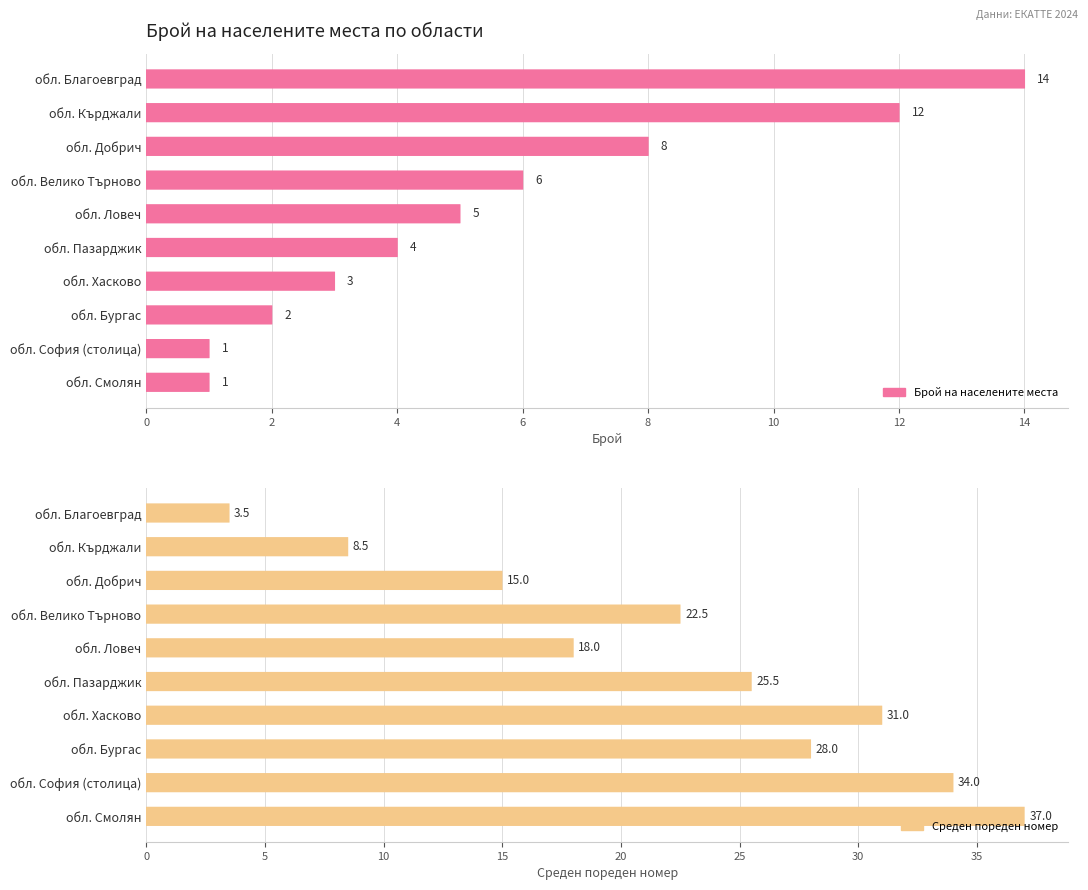

At which category does the chart reach its peak across all series?

обл. Смолян